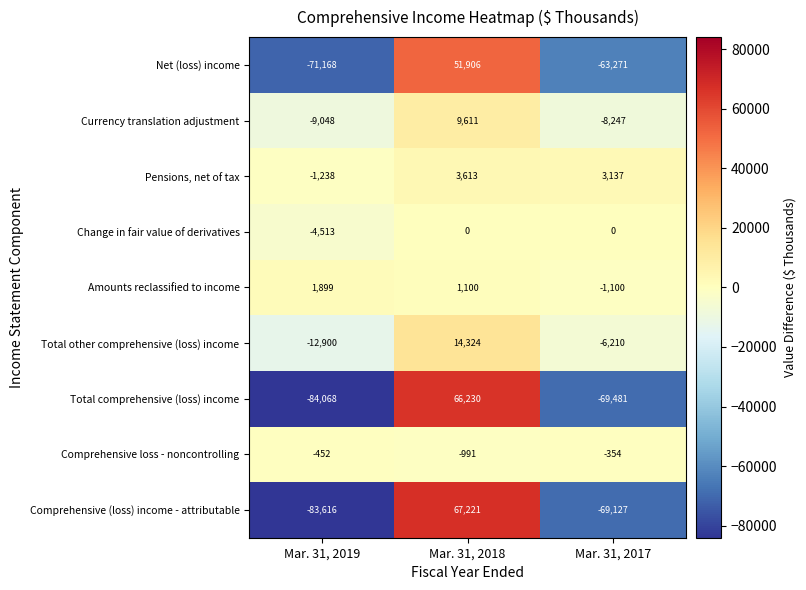

Reading left to right, extract all data points from this chart.

Net (loss) income: -71168	51906	-63271
Currency translation adjustment: -9048	9611	-8247
Pensions, net of tax: -1238	3613	3137
Change in fair value of derivatives: -4513	0	0
Amounts reclassified to income: 1899	1100	-1100
Total other comprehensive (loss) income: -12900	14324	-6210
Total comprehensive (loss) income: -84068	66230	-69481
Comprehensive loss - noncontrolling: -452	-991	-354
Comprehensive (loss) income - attributable: -83616	67221	-69127